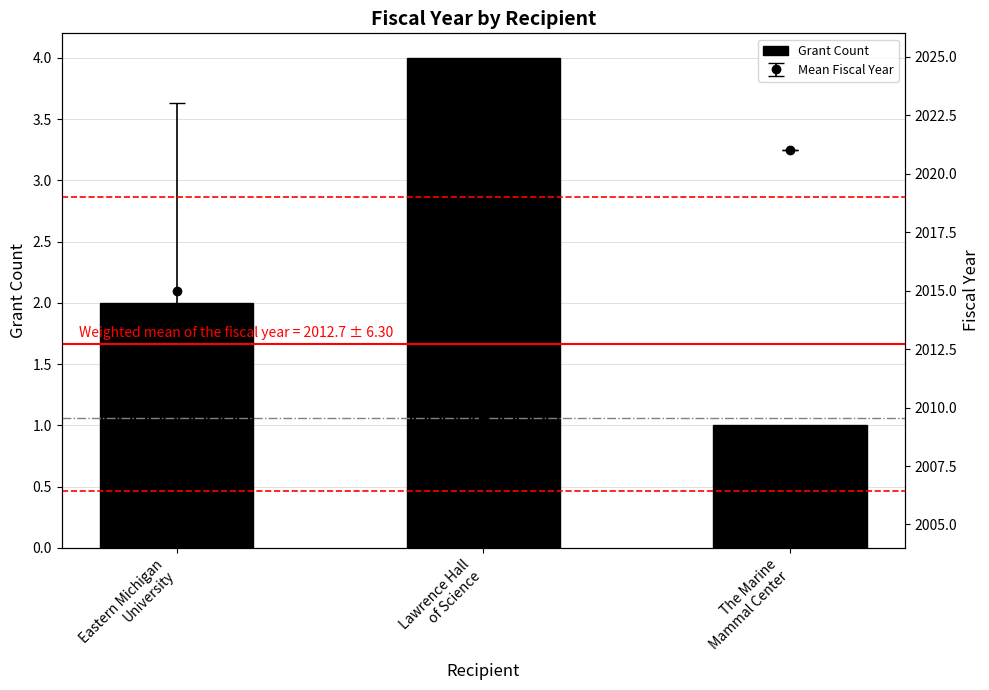

What is the sum of the values at Eastern Michigan
University and The Marine
Mammal Center?

3